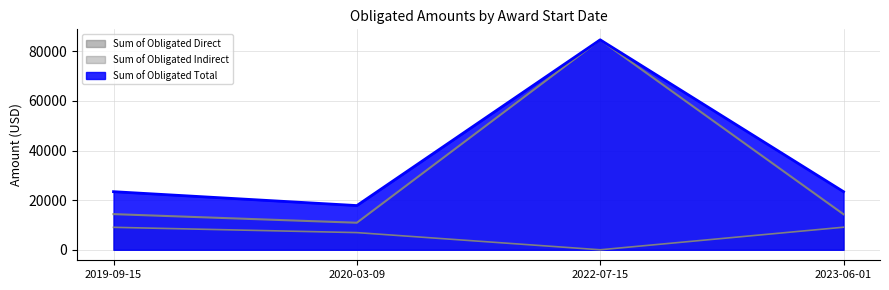

True or false: Sum of Obligated Total has more than 0 interior local peaks.

True